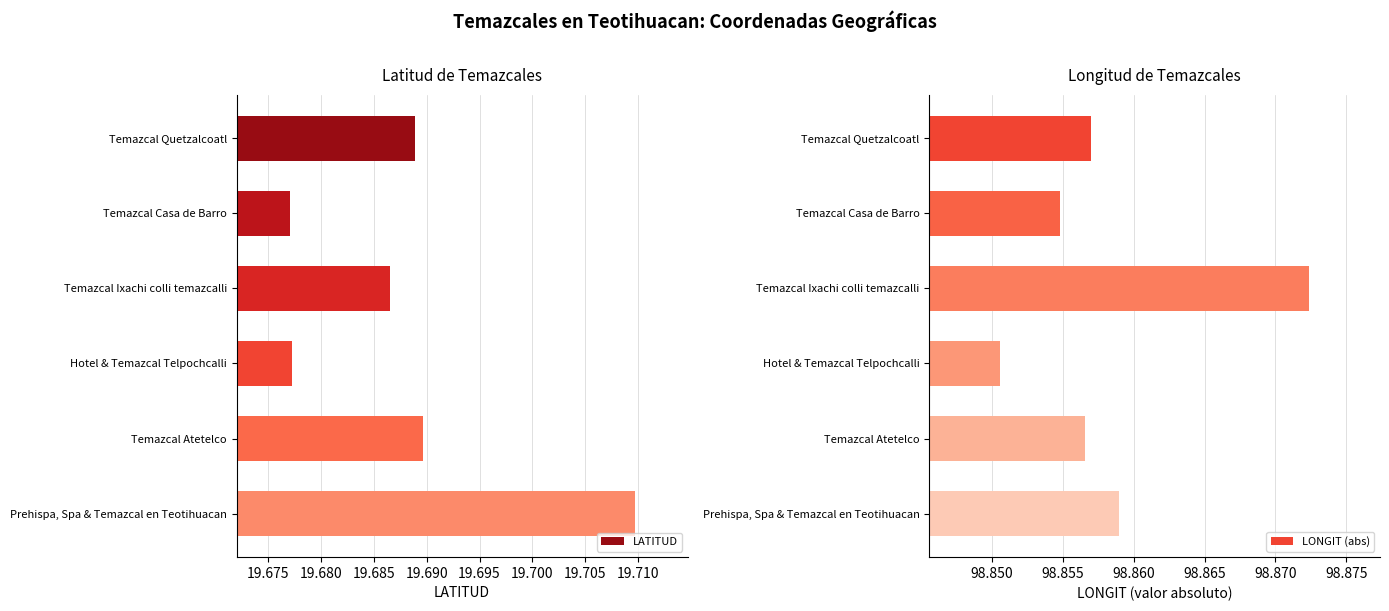

The value of LATITUD at Hotel & Temazcal Telpochcalli is 27.9. True or false?

False